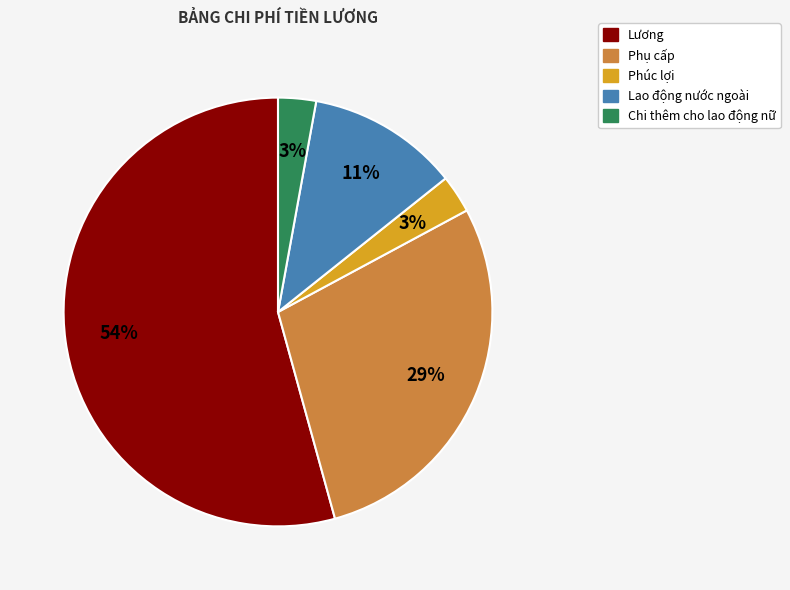

Is there a majority slice in this chart?

Yes